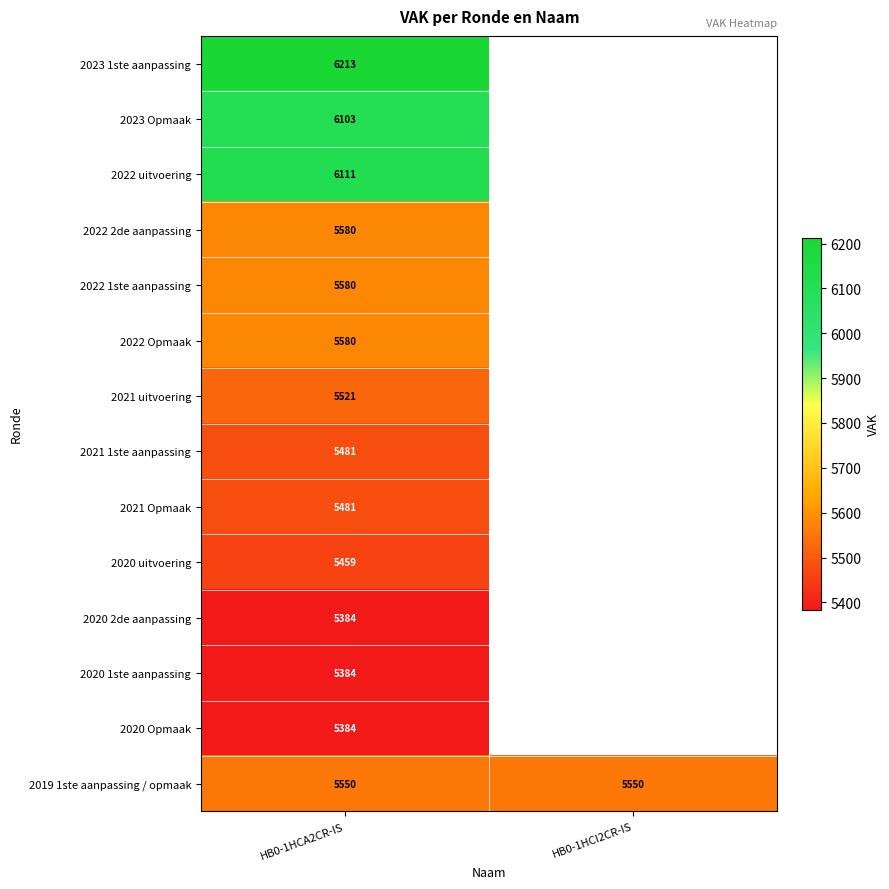

The 2021 uitvoering series shows 5521 at HB0-1HCA2CR-IS. True or false?

True